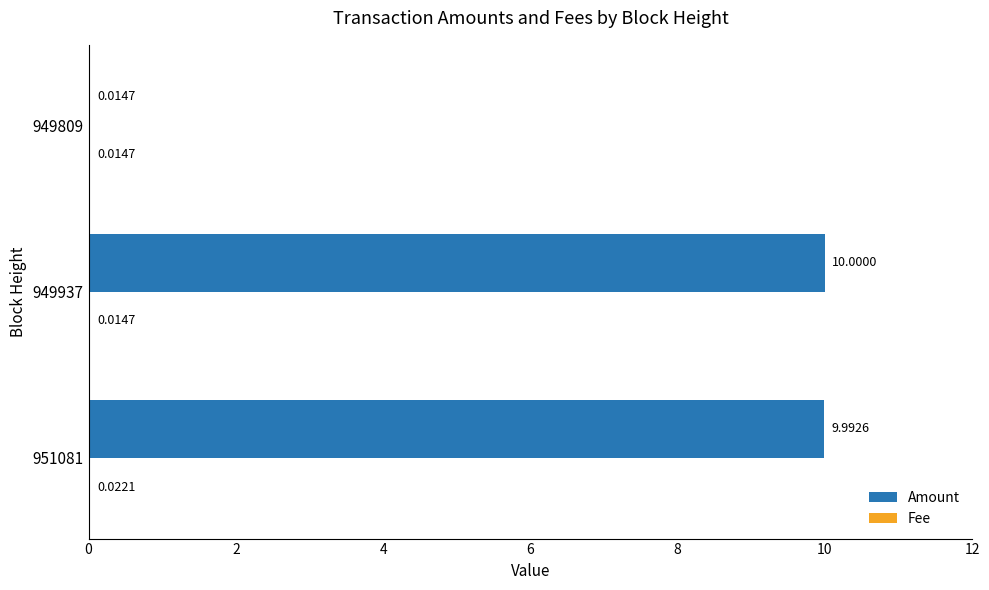

What is the sum of the Amount values at 951081 and 949809?

10.0